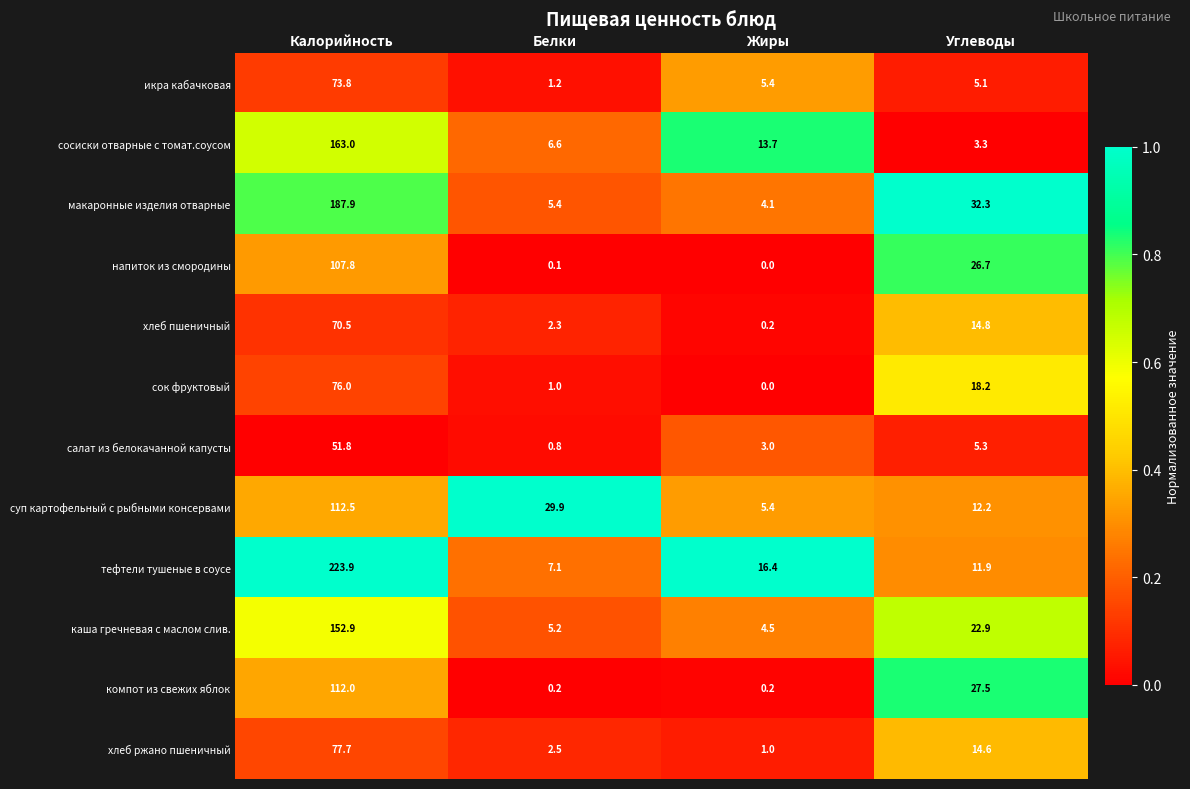

What is the sum of all компот из свежих яблок values?

139.9